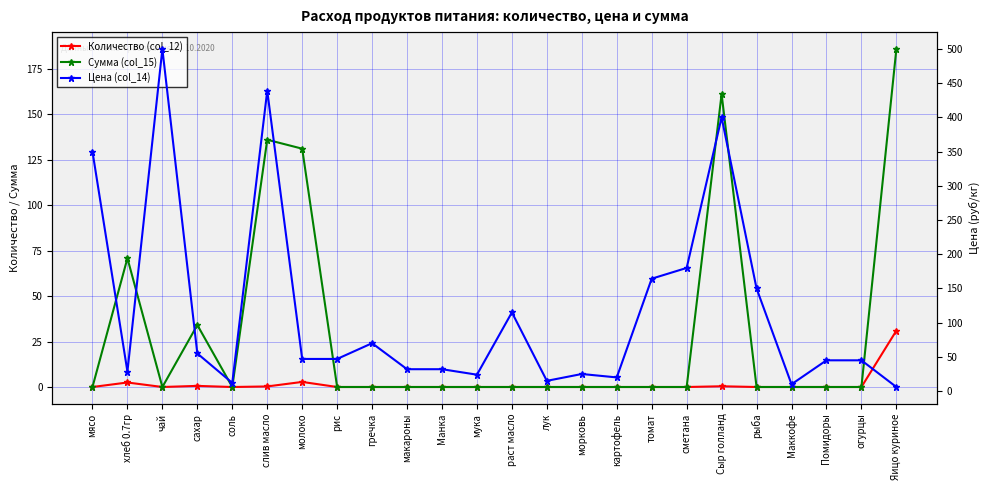

At how many categories does at least one series exceed 148?

8